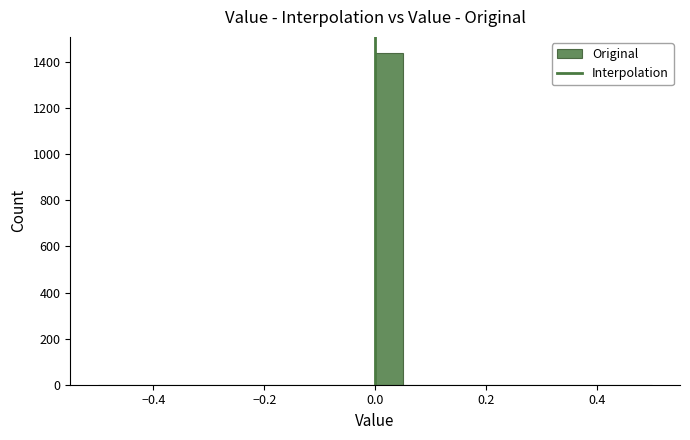

Read against the x-axis, roughly where is the centre of the tallest bar?

0.02